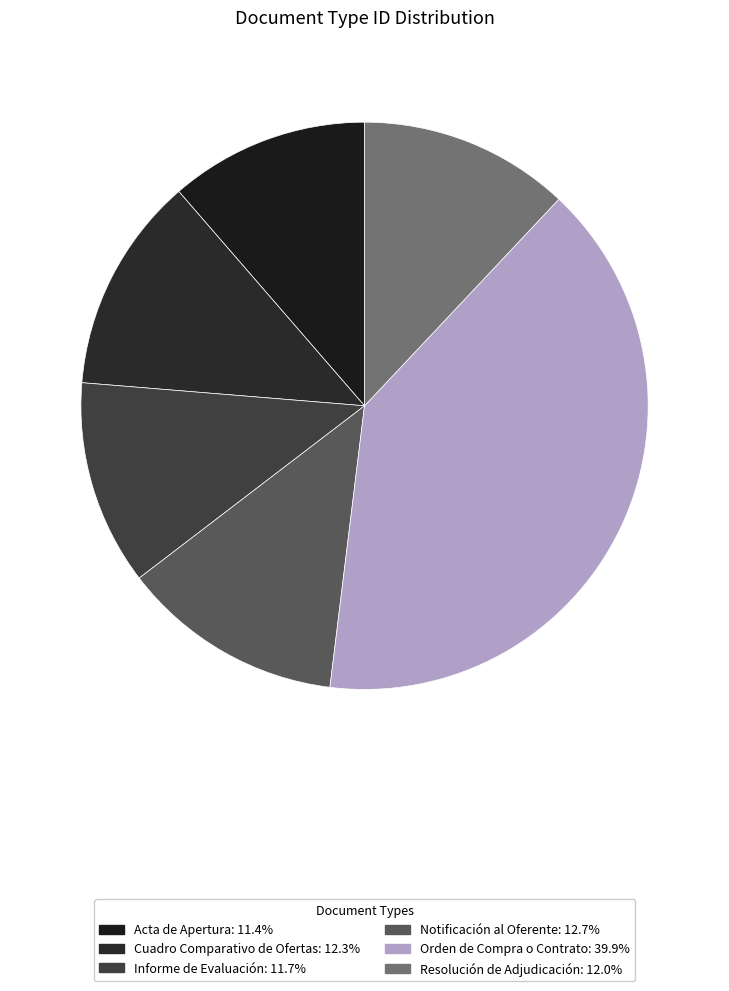

Which slice is the smallest?

Acta de Apertura